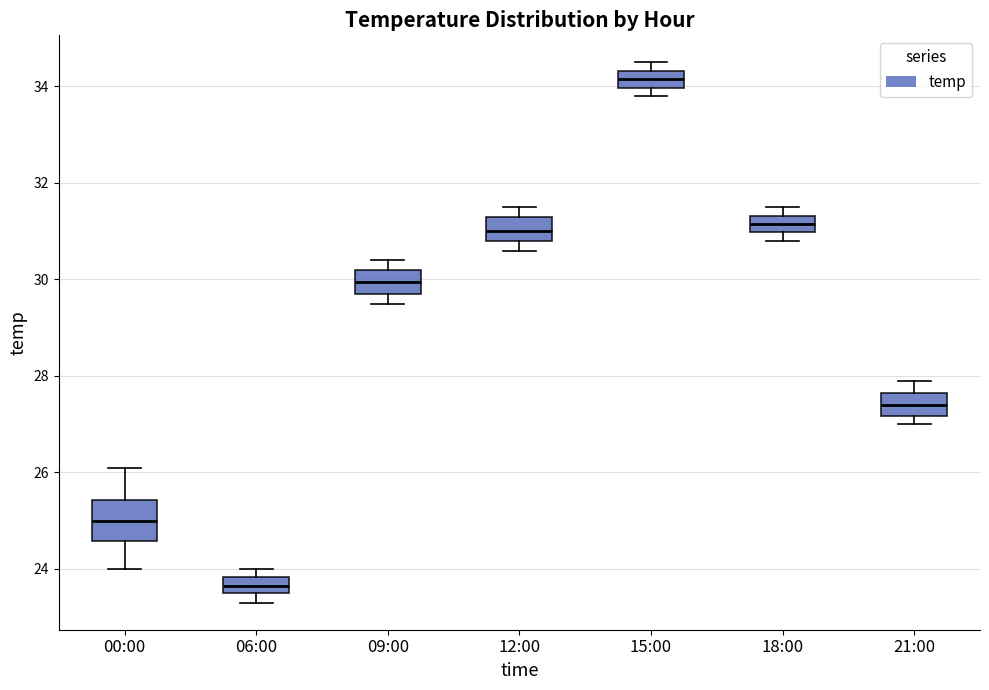

Reading left to right, read every box against the y-axis: the position of its median line, the range the box covers, and the ends of its whiskers. The values are not printed on the chart, so give them approximately, as read against the axis.

00:00: median 25.0, box 24.6 to 25.4, whiskers 24.0 to 26.2
06:00: median 23.6 (inside the box), box 23.6 to 23.8, whiskers 23.4 to 24.0
09:00: median 30.0, box 29.8 to 30.2, whiskers 29.6 to 30.4
12:00: median 31.0, box 30.8 to 31.4, whiskers 30.6 to 31.6
15:00: median 34.2, box 34.0 to 34.4, whiskers 33.8 to 34.6
18:00: median 31.2, box 31.0 to 31.4, whiskers 30.8 to 31.6
21:00: median 27.4, box 27.2 to 27.6, whiskers 27.0 to 28.0